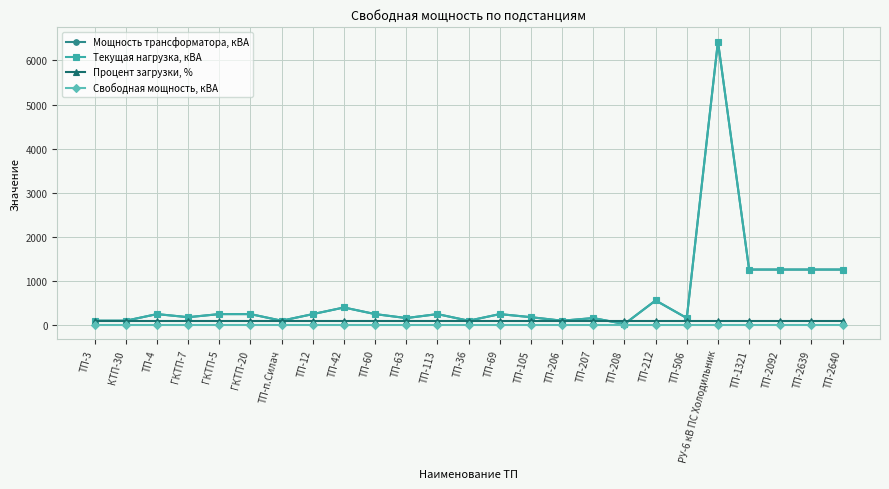

At ТП-п.Силач, list the series in order from largest to smallest.

Мощность трансформатора, кВА, Текущая нагрузка, кВА, Процент загрузки, %, Свободная мощность, кВА